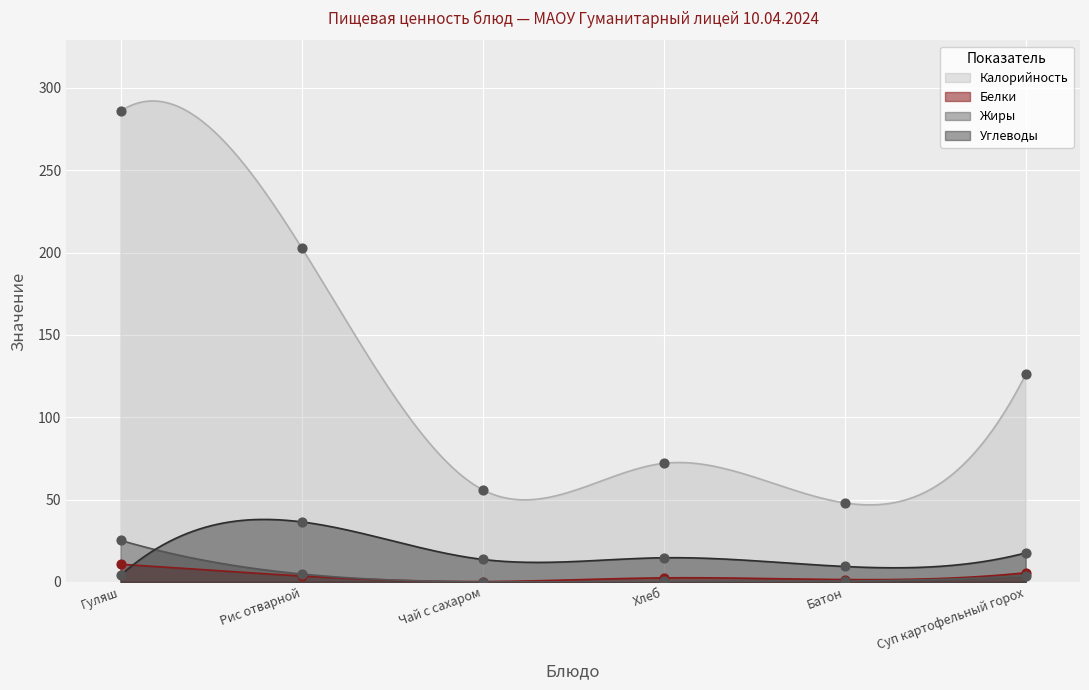

Is the value of Углеводы at Рис отварной greater than the value of Калорийность at Гуляш?

No